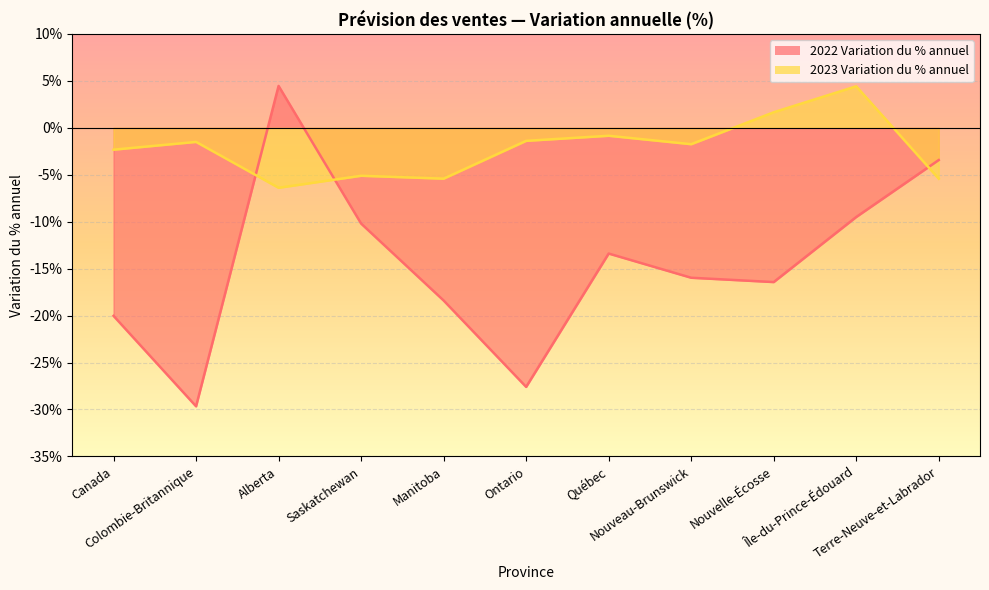

Which series has the largest range (max minus min)?

2022 Variation du % annuel